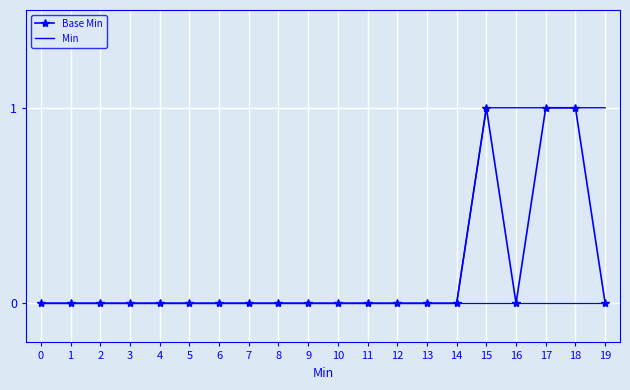

What is the sum of the Base Min values at 2 and 15?

1